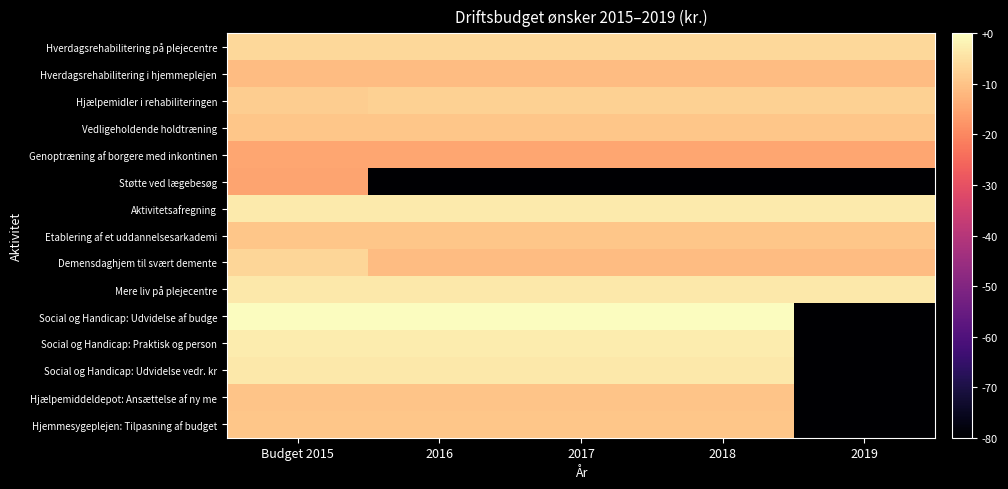

Reading left to right, extract all data points from this chart.

Hverdagsrehabilitering på plejecentre: Budget 2015=6.1	2016=6.1	2017=6.1	2018=6.1	2019=6.1
Hverdagsrehabilitering i hjemmeplejen: Budget 2015=5.5	2016=5.5	2017=5.5	2018=5.5	2019=5.5
Hjælpemidler i rehabiliteringen: Budget 2015=5.8	2016=5.9	2017=5.9	2018=5.9	2019=5.9
Vedligeholdende holdtræning: Budget 2015=5.7	2016=5.7	2017=5.7	2018=5.7	2019=5.7
Genoptræning af borgere med inkontinen: Budget 2015=5.0	2016=5.0	2017=5.0	2018=5.0	2019=5.0
Støtte ved lægebesøg: Budget 2015=5.0	2016=-3.0	2017=-3.0	2018=-3.0	2019=-3.0
Aktivitetsafregning: Budget 2015=6.5	2016=6.5	2017=6.5	2018=6.5	2019=6.5
Etablering af et uddannelsesarkademi: Budget 2015=5.7	2016=5.7	2017=5.7	2018=5.7	2019=5.7
Demensdaghjem til svært demente: Budget 2015=6.0	2016=5.5	2017=5.5	2018=5.5	2019=5.5
Mere liv på plejecentre: Budget 2015=6.4	2016=6.4	2017=6.4	2018=6.4	2019=6.4
Social og Handicap: Udvidelse af budge: Budget 2015=6.9	2016=6.9	2017=6.9	2018=6.9	2019=-3.0
Social og Handicap: Praktisk og person: Budget 2015=6.5	2016=6.5	2017=6.5	2018=6.5	2019=-3.0
Social og Handicap: Udvidelse vedr. kr: Budget 2015=6.4	2016=6.4	2017=6.4	2018=6.4	2019=-3.0
Hjælpemiddeldepot: Ansættelse af ny me: Budget 2015=5.7	2016=5.7	2017=5.7	2018=5.7	2019=-3.0
Hjemmesygeplejen: Tilpasning af budget: Budget 2015=5.7	2016=5.7	2017=5.7	2018=5.7	2019=-3.0